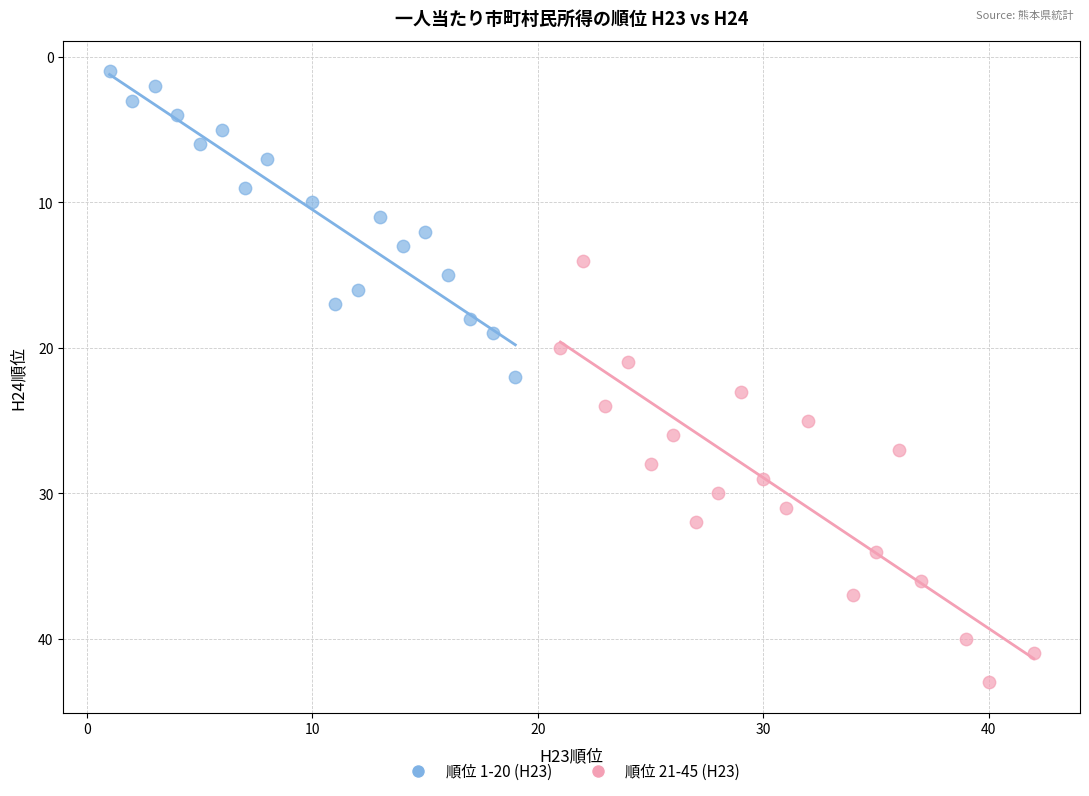

Which series reaches the maximum Y coordinate?

順位 21-45 (H23)